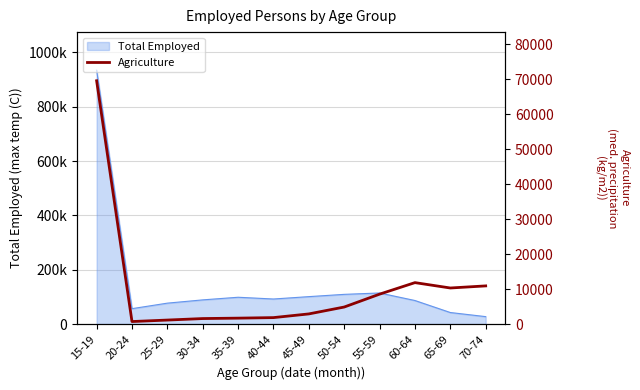

Count the number of values greater than 4869.

5